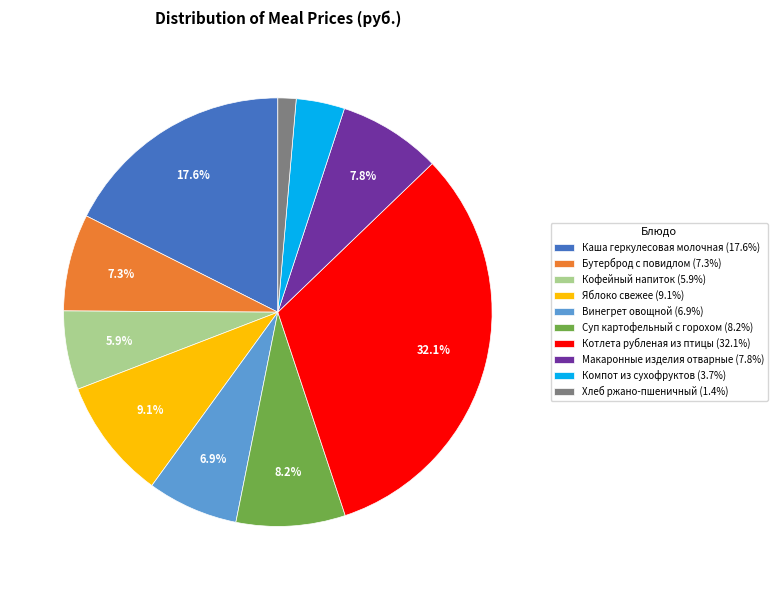

Do Макаронные изделия отварные and Яблоко свежее together represent more than half of the pie?

No